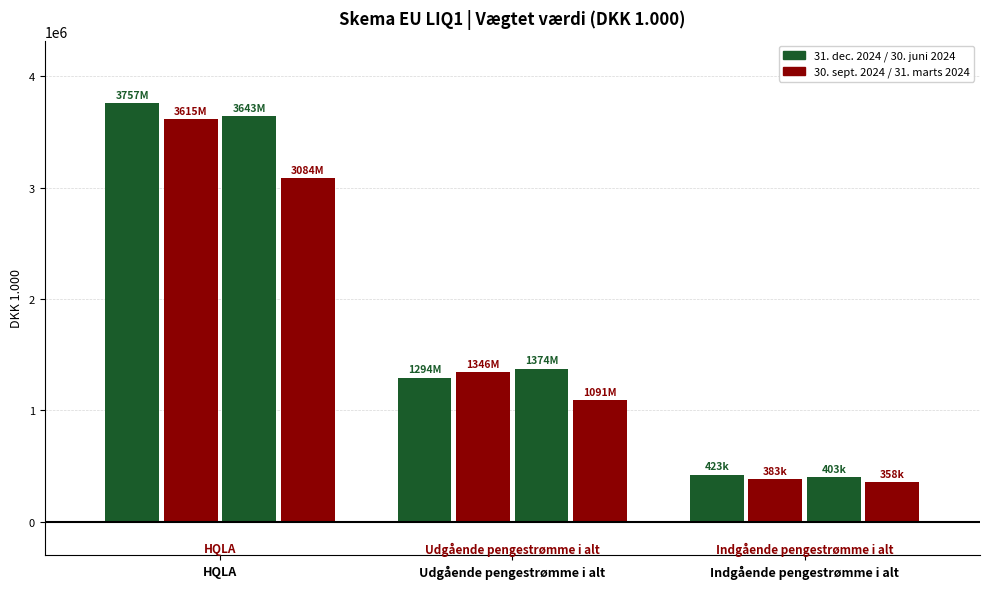

Reading left to right, extract all data points from this chart.

31. dec. 2024: 3757403.3	1294109.4	423261.0
30. sept. 2024: 3614581.2	1345872.4	382930.1
30. juni 2024: 3642685.9	1374121.4	402776.7
31. marts 2024: 3083769.5	1091462.7	358108.3